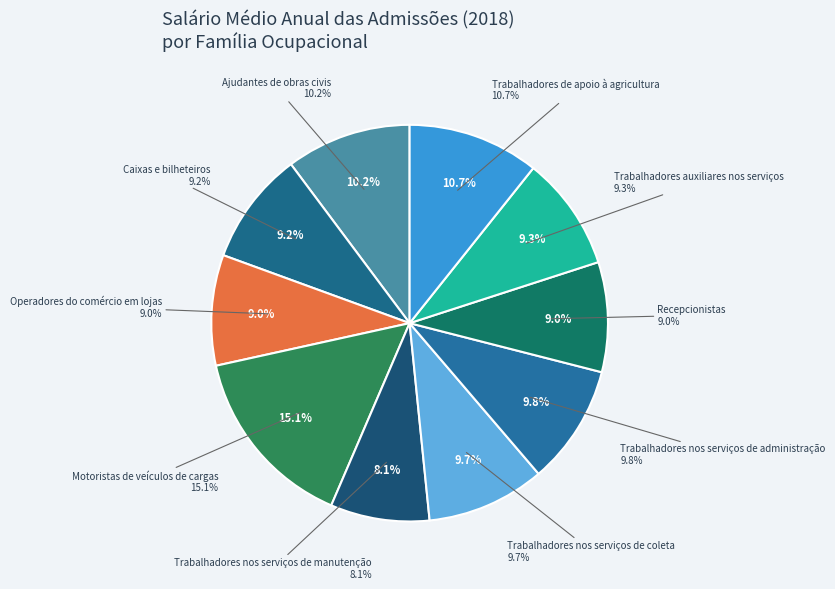

What is the largest slice in the pie chart?

Motoristas de veículos de cargas